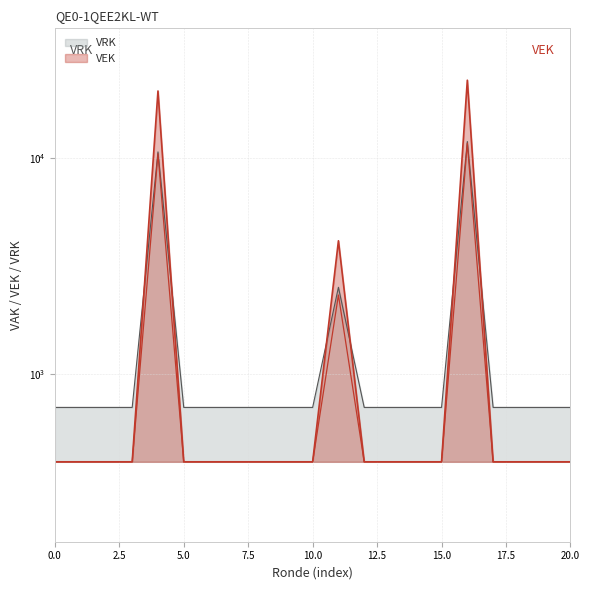

Does the chart display data point markers on the line(s)?

No